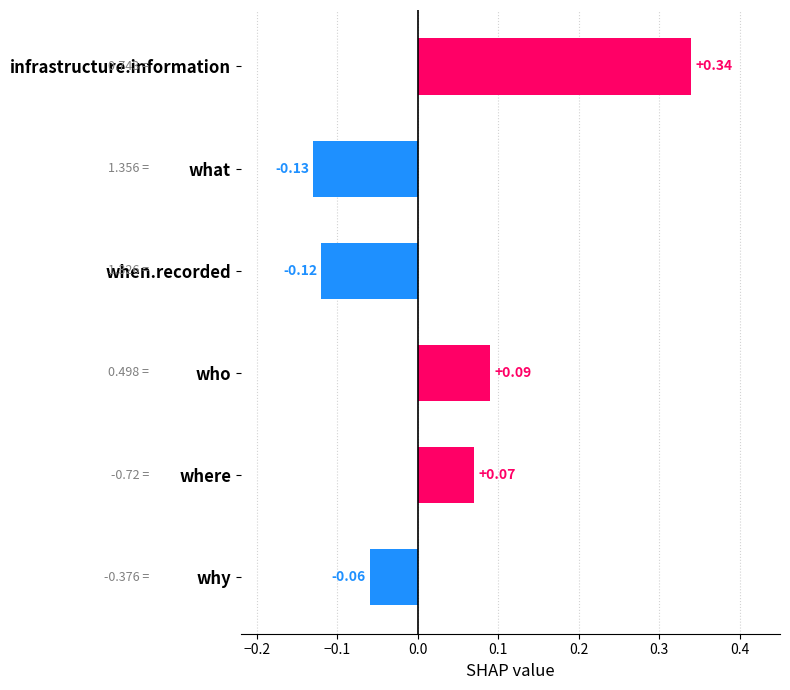

List the labels in order of value, smallest first.

what, when.recorded, why, where, who, infrastructure.information